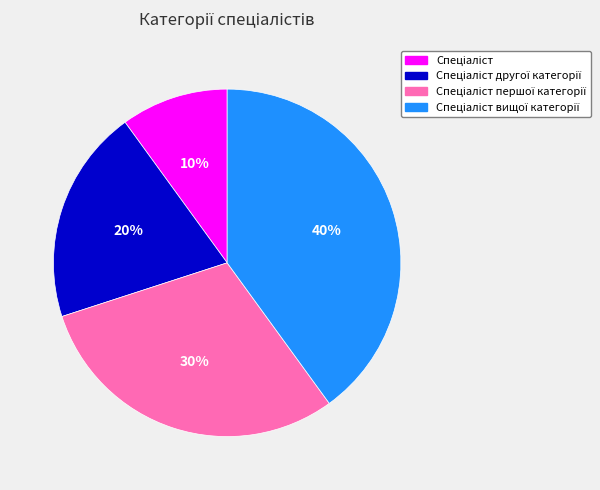

To the nearest percent, what is the difference between the largest and smallest slice percentages?

30%